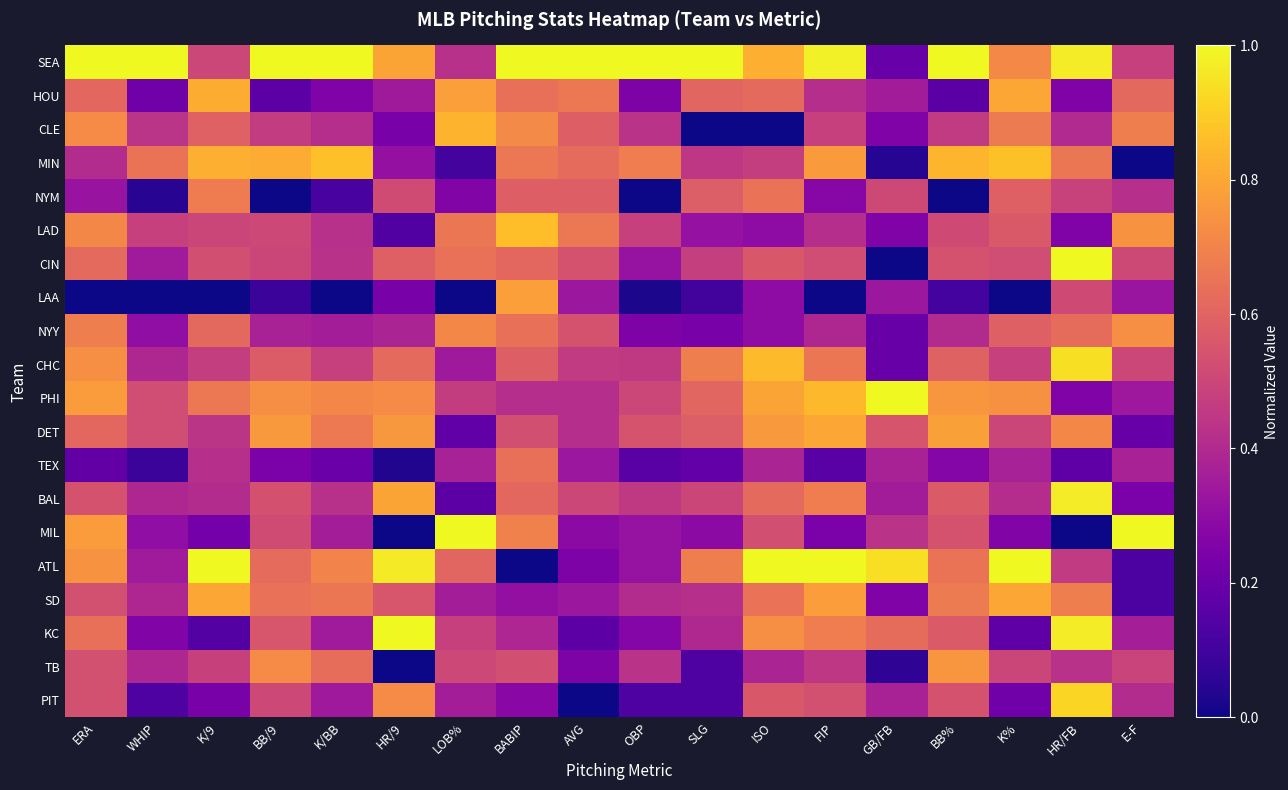

Rank the series by their maximum value, from highest to lowest.

SEA, CIN, PHI, MIL, ATL, KC, BAL, CHC, PIT, MIN, LAD, CLE, HOU, SD, DET, LAA, TB, NYY, NYM, TEX